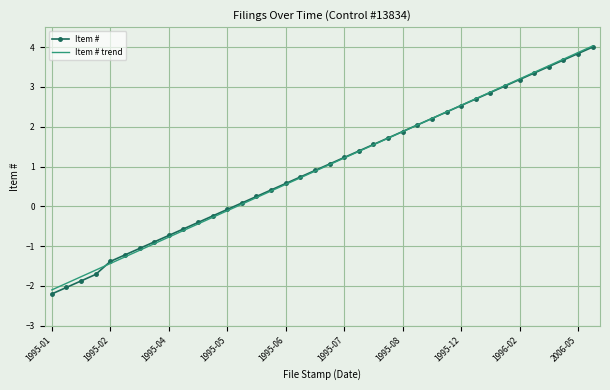

What is the maximum value for Item # trend?

4.0